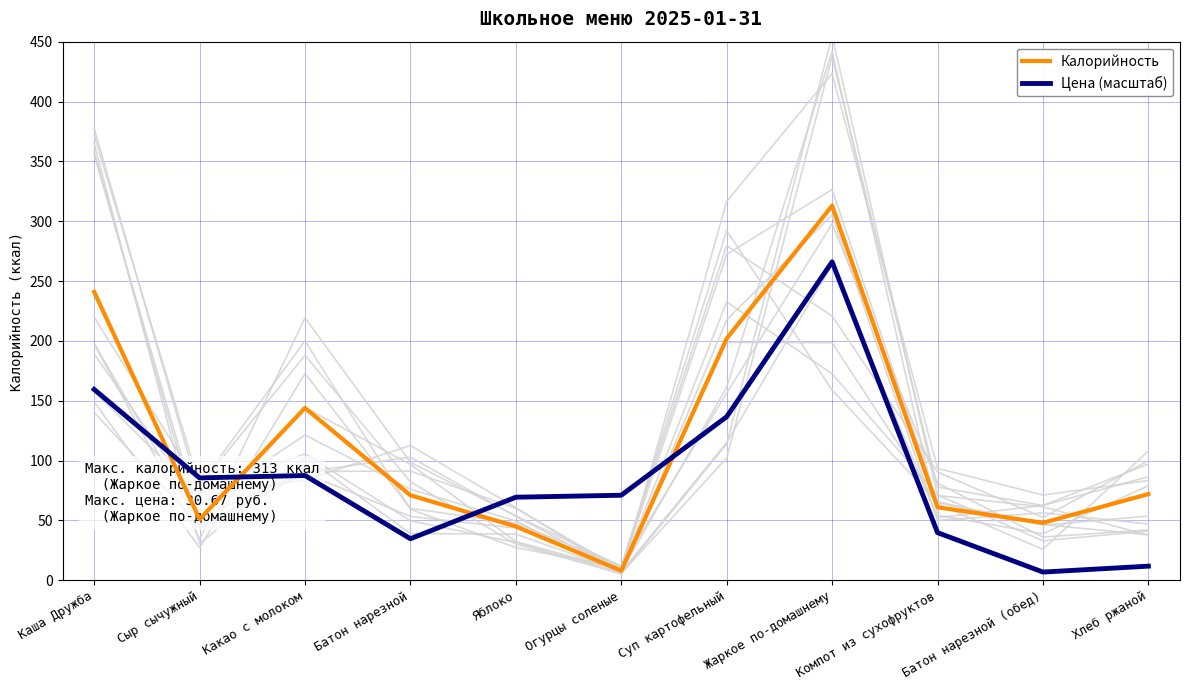

Between Батон нарезной (обед) and Хлеб ржаной, which is larger?

Хлеб ржаной